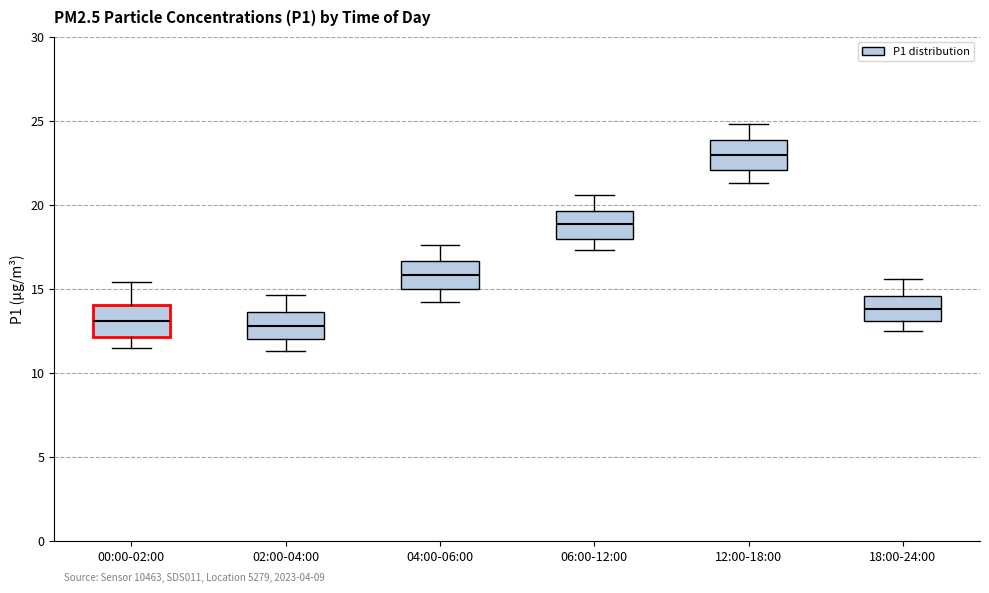

Reading left to right, transcribe this box plot: for each box, give where its median line is, the range the box spans, and where its two whiskers end, as read against the y-axis. The values are not printed on the chart, so give them approximately, as read against the axis.

00:00-02:00: median 13.0, box 12.0 to 14.0, whiskers 11.5 to 15.5
02:00-04:00: median 13.0, box 12.0 to 13.5, whiskers 11.5 to 14.5
04:00-06:00: median 16.0, box 15.0 to 16.5, whiskers 14.0 to 17.5
06:00-12:00: median 19.0, box 18.0 to 19.5, whiskers 17.5 to 20.5
12:00-18:00: median 23.0, box 22.0 to 24.0, whiskers 21.5 to 25.0
18:00-24:00: median 14.0, box 13.0 to 14.5, whiskers 12.5 to 15.5